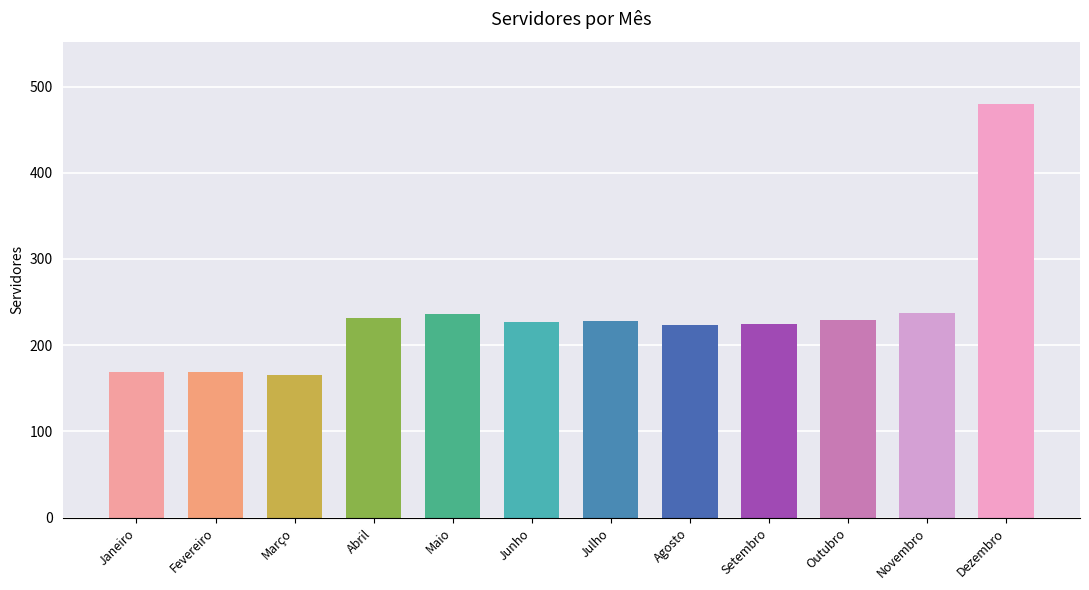

What is the change in value from Fevereiro to Dezembro?

+311